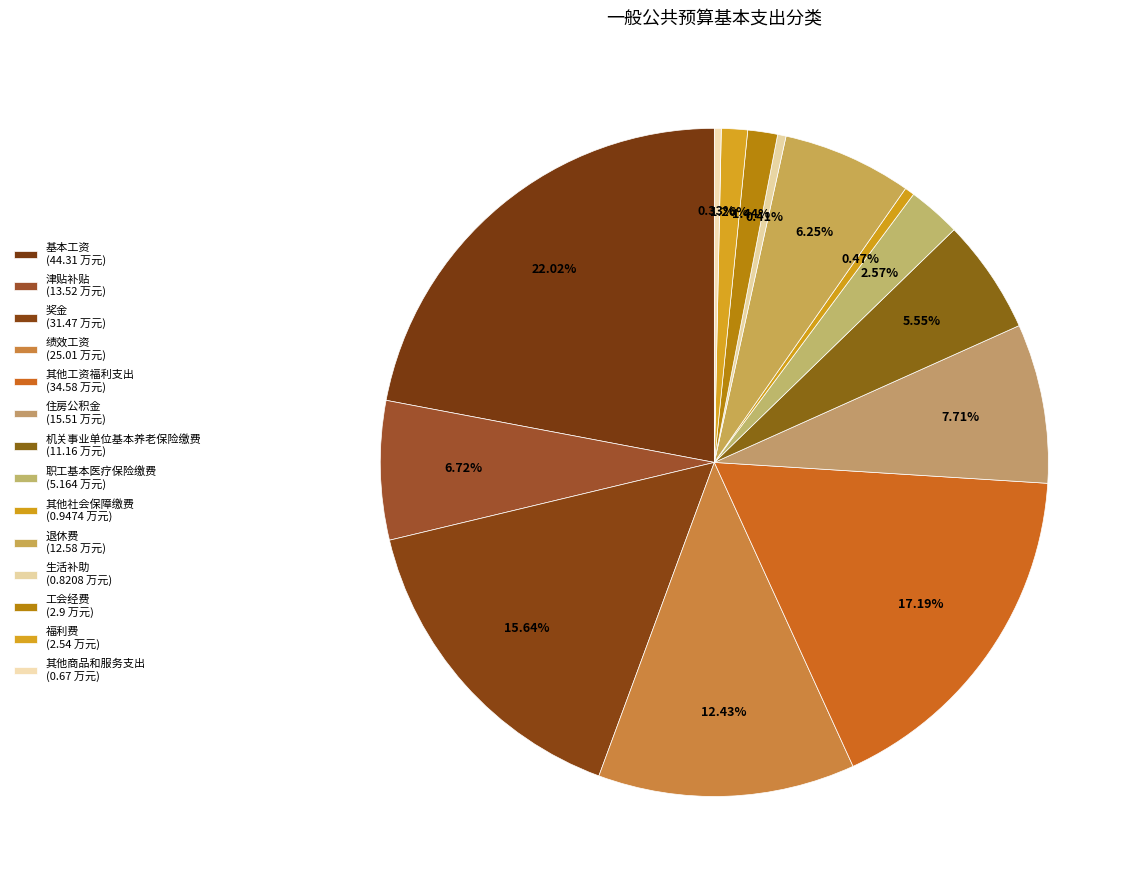

To the nearest percent, what is the difference between the 住房公积金 and 其他商品和服务支出 slice percentages?

7%